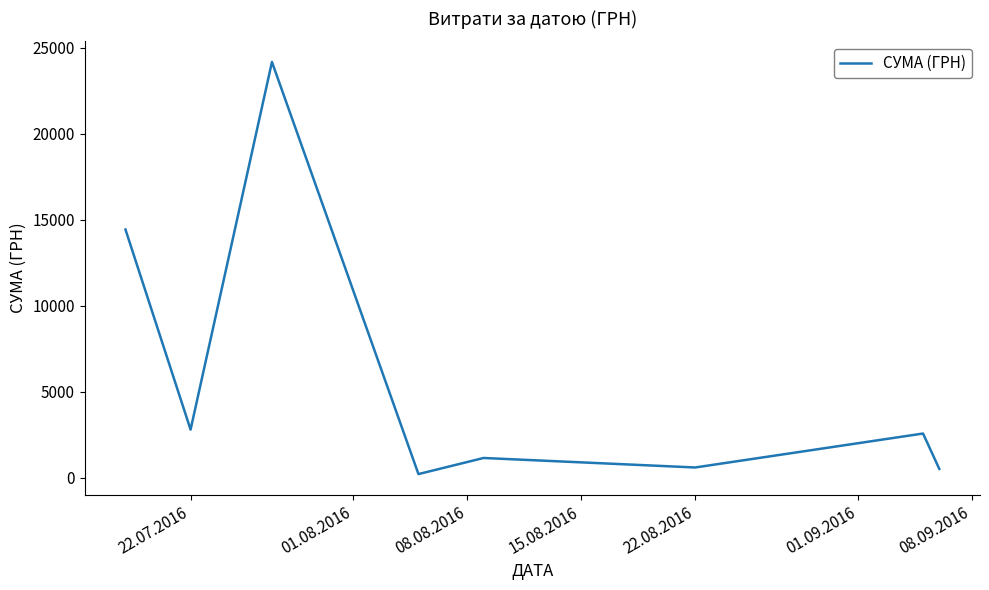

What is the difference between the maximum and minimum values?

23975.5